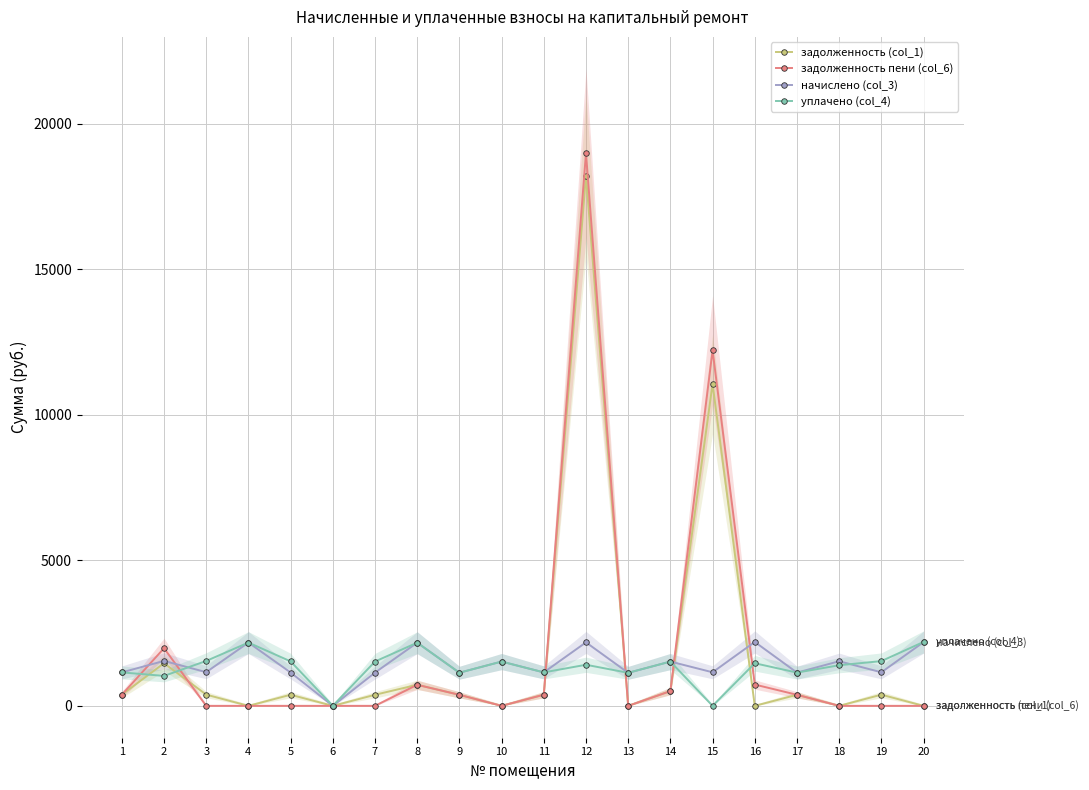

Which series ends up on top after the final intersection of начислено (col_3) and задолженность пени (col_6)?

начислено (col_3)